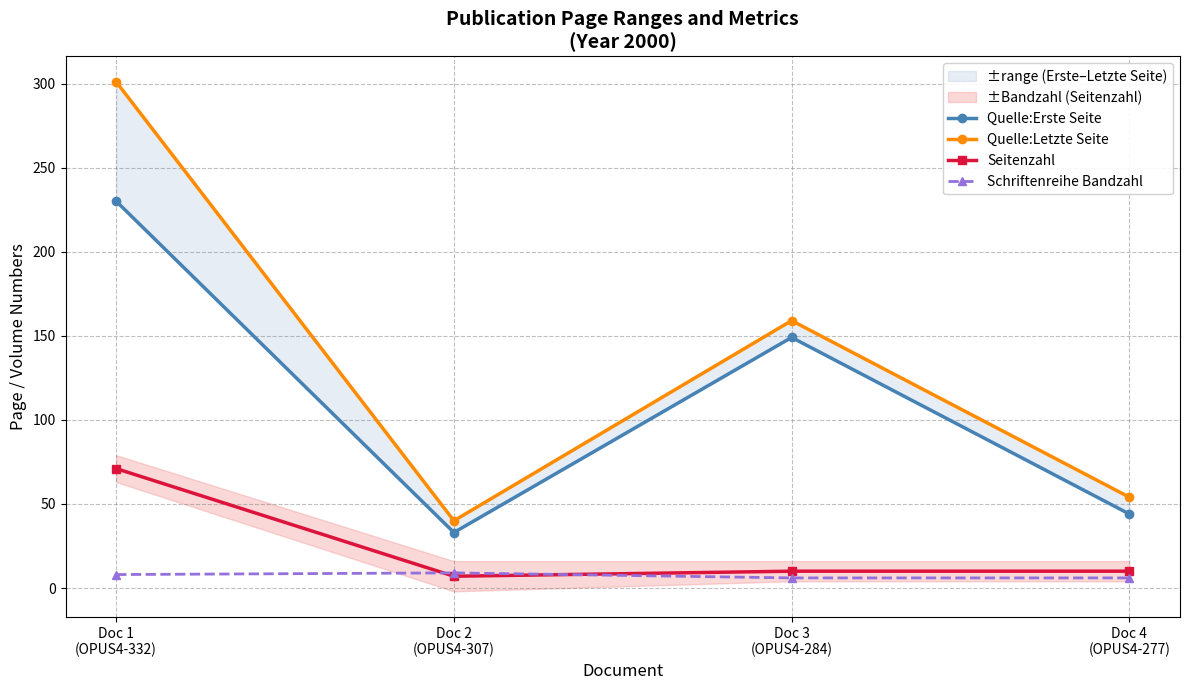

True or false: Quelle:Erste Seite and Quelle:Letzte Seite intersect in this chart.

False